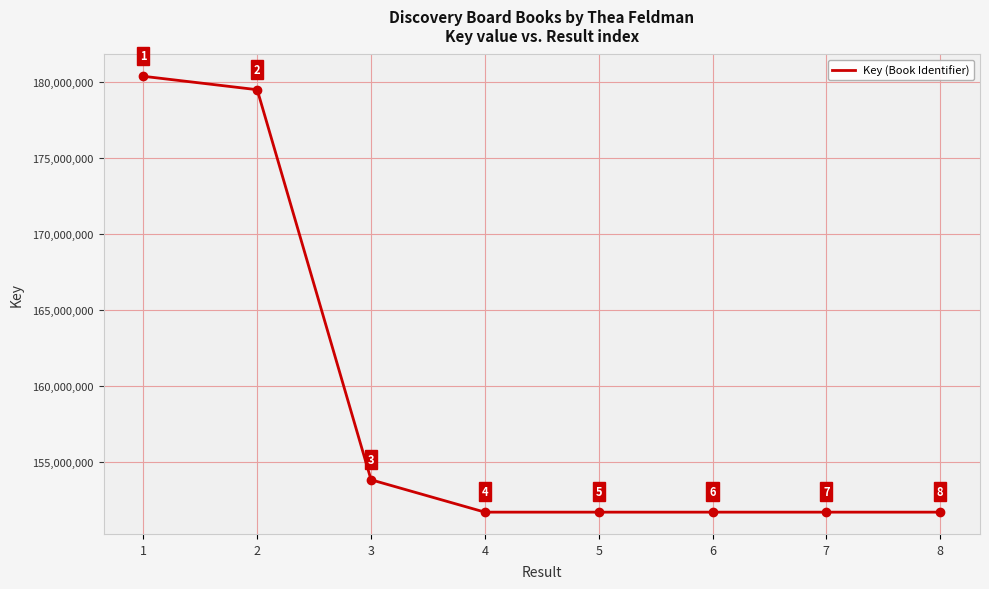

What is the change in value from 3 to 8?

-2130445